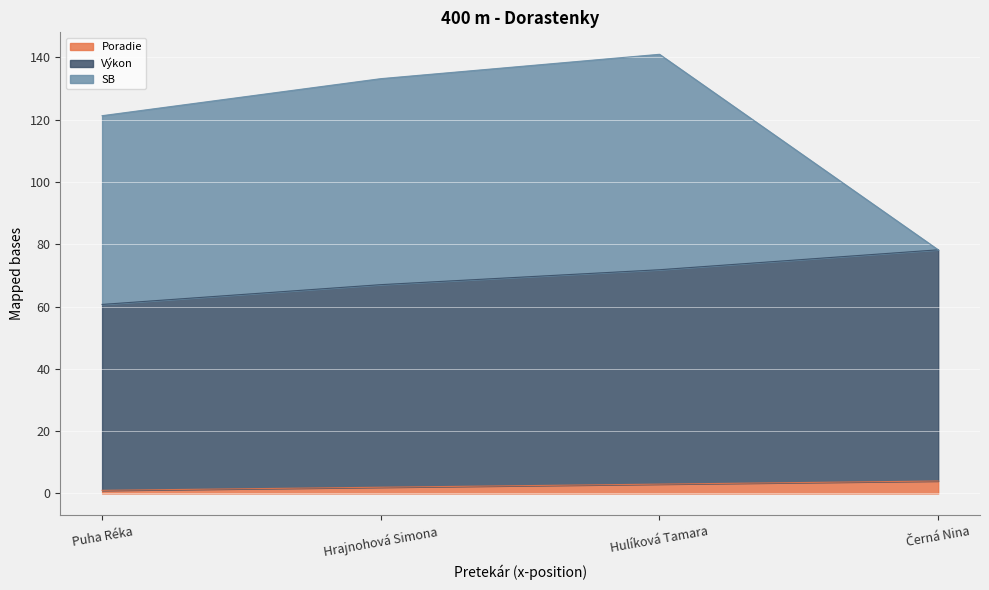

Does the chart display data point markers on the line(s)?

No